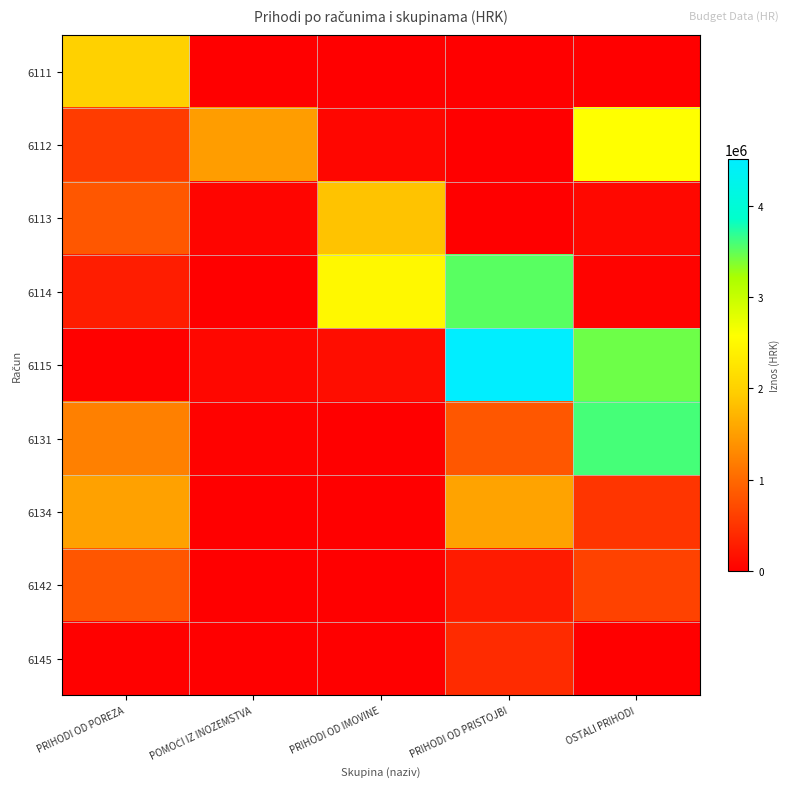

Reading left to right, transcribe all the data shown in this chart.

6111: PRIHODI OD POREZA=2001233.6	POMOĆI IZ INOZEMSTVA=0.0	PRIHODI OD IMOVINE=29.0	PRIHODI OD PRISTOJBI=0.0	OSTALI PRIHODI=0.0
6112: PRIHODI OD POREZA=577417.2	POMOĆI IZ INOZEMSTVA=1492919.9	PRIHODI OD IMOVINE=66472.1	PRIHODI OD PRISTOJBI=0.0	OSTALI PRIHODI=2571777.0
6113: PRIHODI OD POREZA=834419.6	POMOĆI IZ INOZEMSTVA=53750.0	PRIHODI OD IMOVINE=1857046.8	PRIHODI OD PRISTOJBI=0.0	OSTALI PRIHODI=82004.0
6114: PRIHODI OD POREZA=281968.8	POMOĆI IZ INOZEMSTVA=0.0	PRIHODI OD IMOVINE=2485738.8	PRIHODI OD PRISTOJBI=3529467.0	OSTALI PRIHODI=40500.0
6115: PRIHODI OD POREZA=19408.1	POMOĆI IZ INOZEMSTVA=75000.0	PRIHODI OD IMOVINE=136574.1	PRIHODI OD PRISTOJBI=4508401.0	OSTALI PRIHODI=3444261.0
6131: PRIHODI OD POREZA=1217774.0	POMOĆI IZ INOZEMSTVA=30387.5	PRIHODI OD IMOVINE=12137.9	PRIHODI OD PRISTOJBI=828510.0	OSTALI PRIHODI=3594493.0
6134: PRIHODI OD POREZA=1526746.8	POMOĆI IZ INOZEMSTVA=0.0	PRIHODI OD IMOVINE=0.0	PRIHODI OD PRISTOJBI=1550685.0	OSTALI PRIHODI=510000.0
6142: PRIHODI OD POREZA=821101.1	POMOĆI IZ INOZEMSTVA=0.0	PRIHODI OD IMOVINE=0.0	PRIHODI OD PRISTOJBI=270000.0	OSTALI PRIHODI=630000.0
6145: PRIHODI OD POREZA=25159.9	POMOĆI IZ INOZEMSTVA=0.0	PRIHODI OD IMOVINE=0.0	PRIHODI OD PRISTOJBI=421625.0	OSTALI PRIHODI=0.0